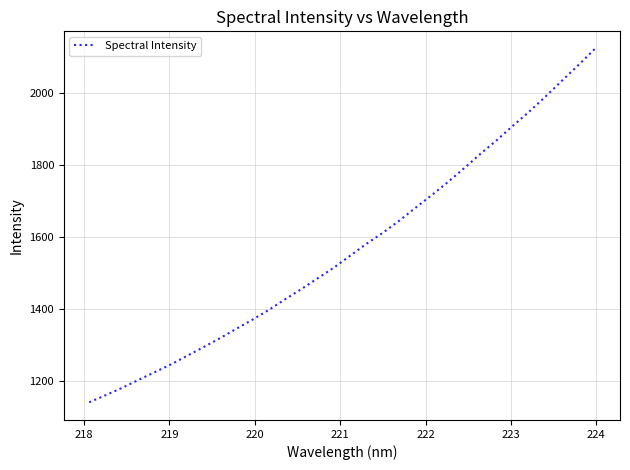

How many values exceed 1547?

16